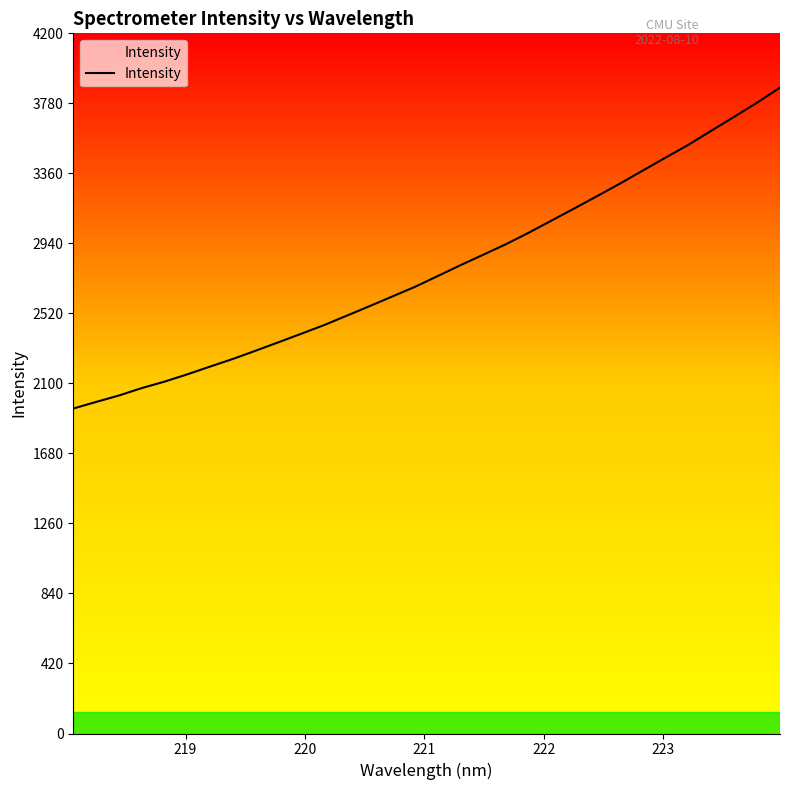

What is the difference between the maximum and minimum values?

1924.9